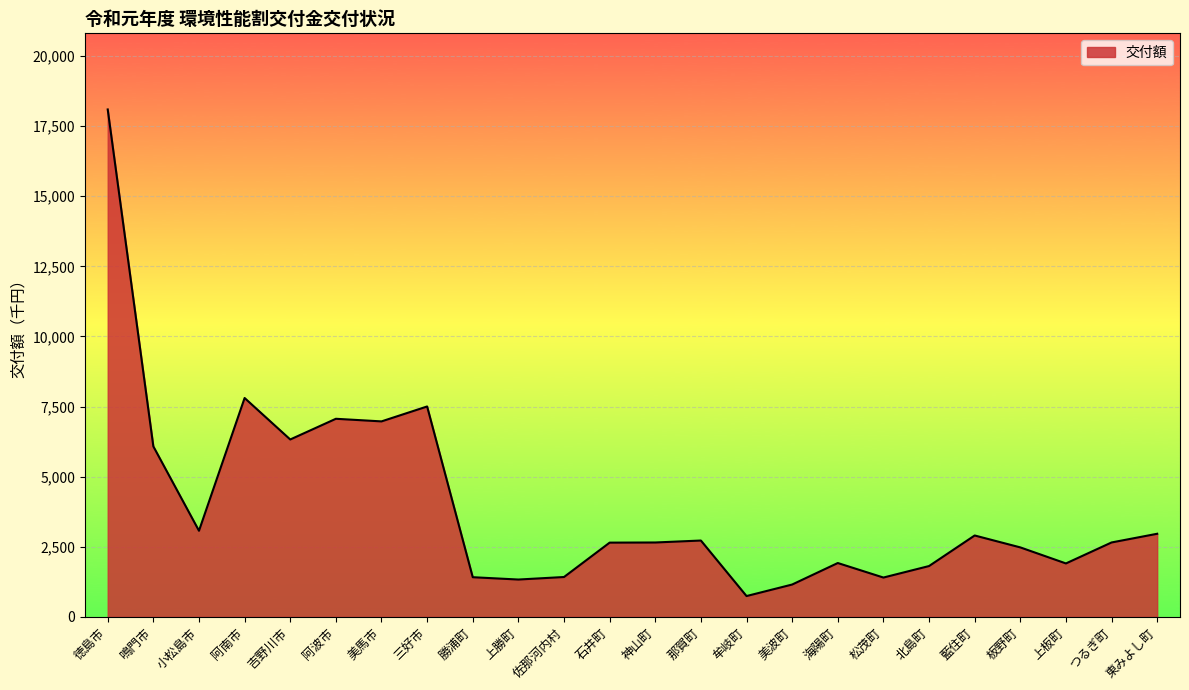

What is the difference between the second highest and second lowest values?

6651